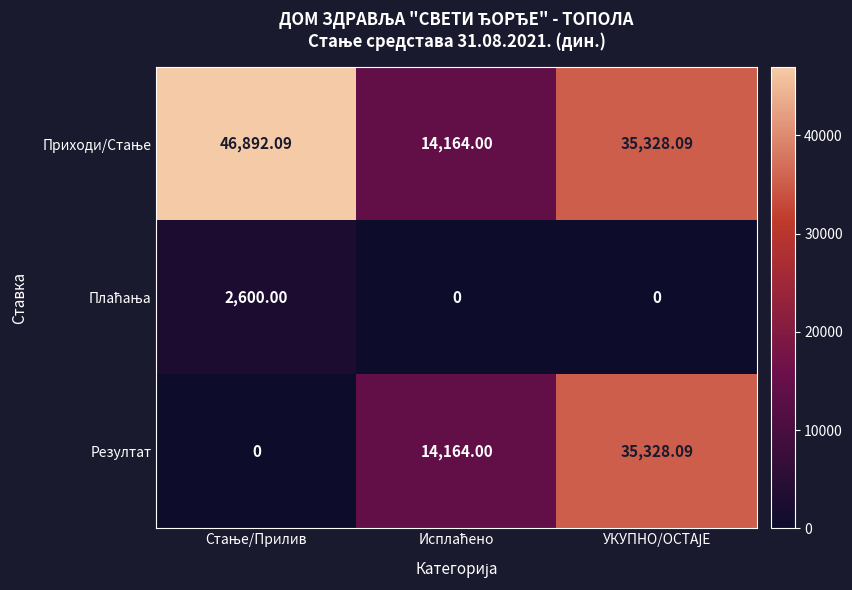

Which series has the largest range (max minus min)?

Резултат